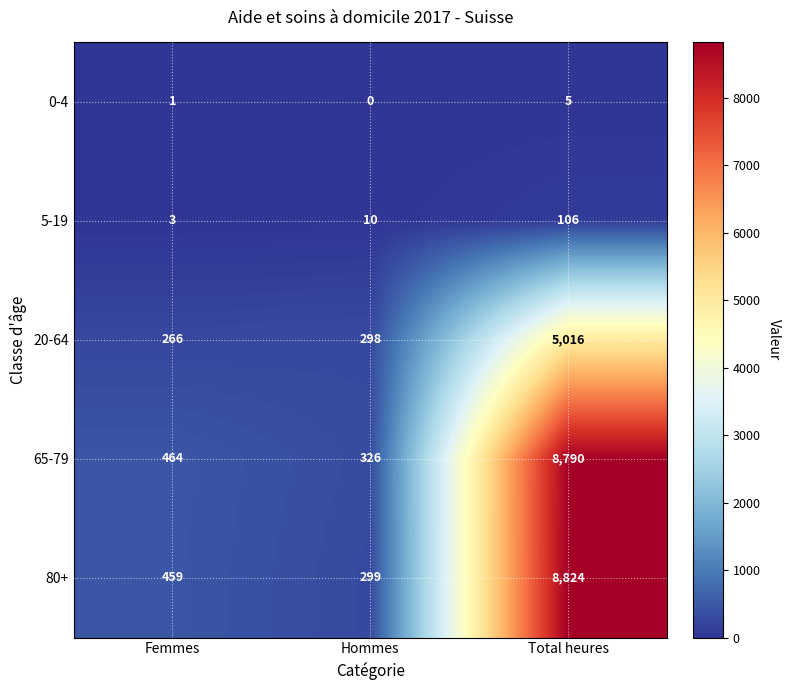

Between Femmes and Hommes, which series saw the biggest shift?

80+